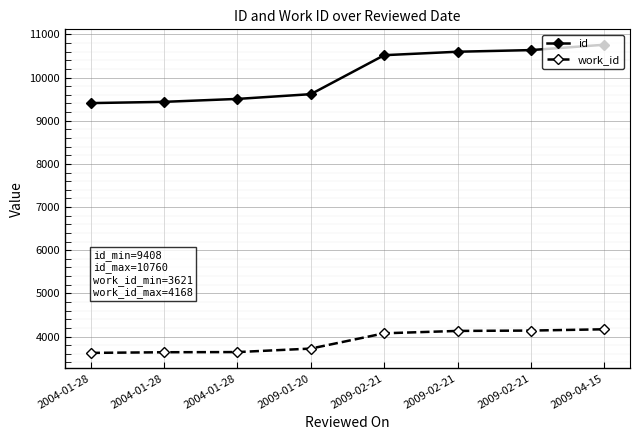

What is the label of the 2nd point from the right?

2009-02-21